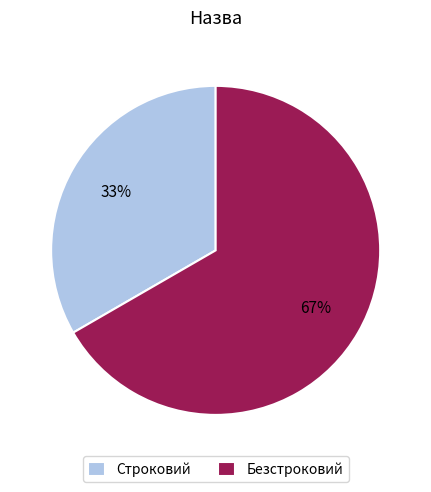

What percentage is the Безстроковий slice, to the nearest percent?

67%